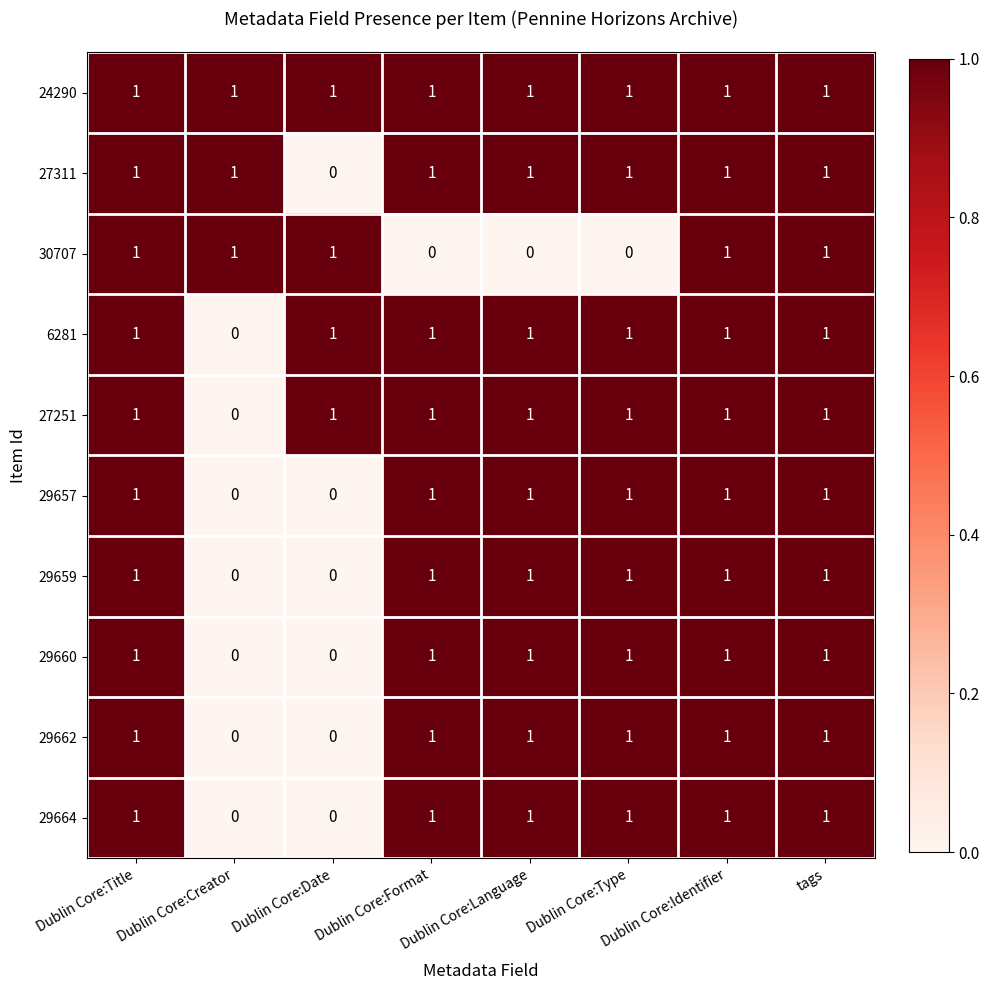

The value of 29659 at Dublin Core:Date is 0. True or false?

True